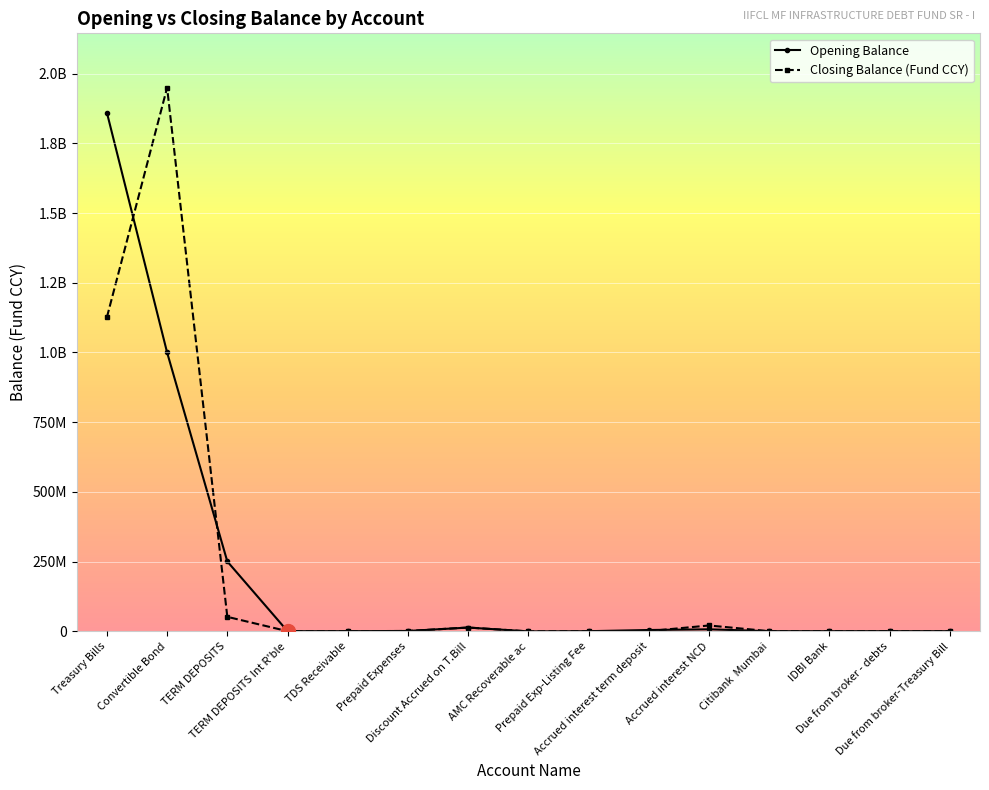

Does the chart have visible grid lines?

Yes